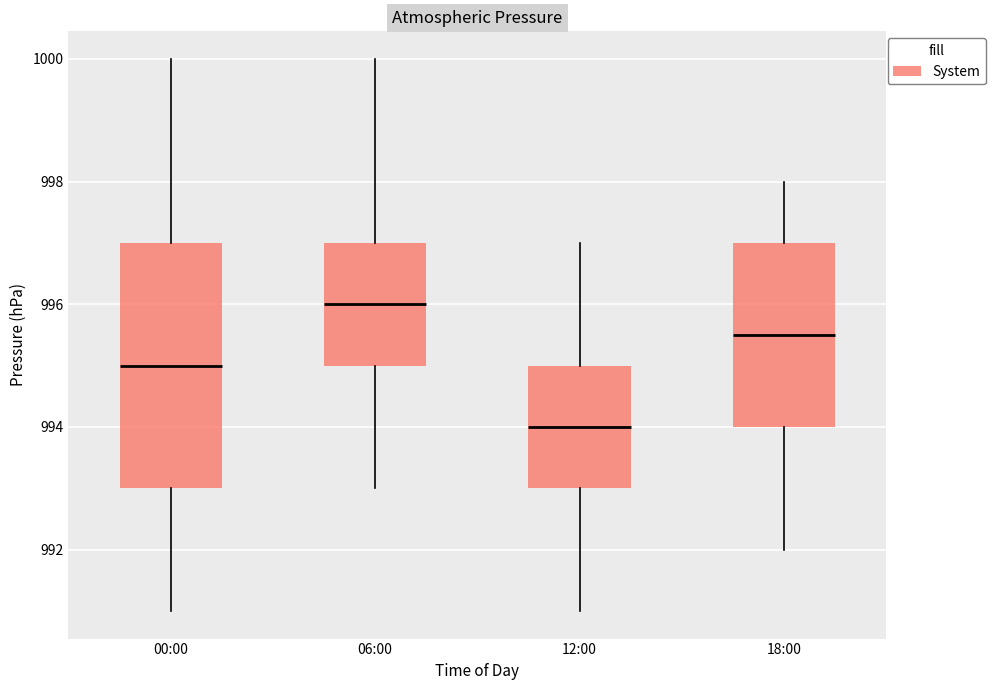

Which box has the lowest median line?

12:00